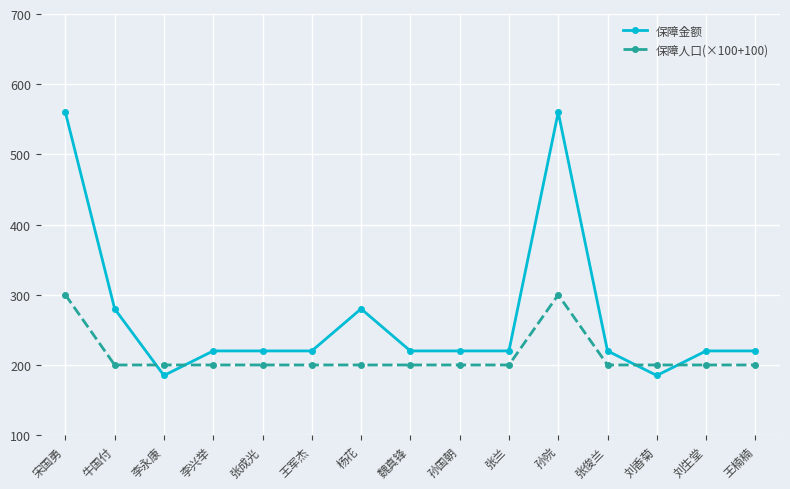

How many intersections are there between 保障人口(×100+100) and 保障金额?

4